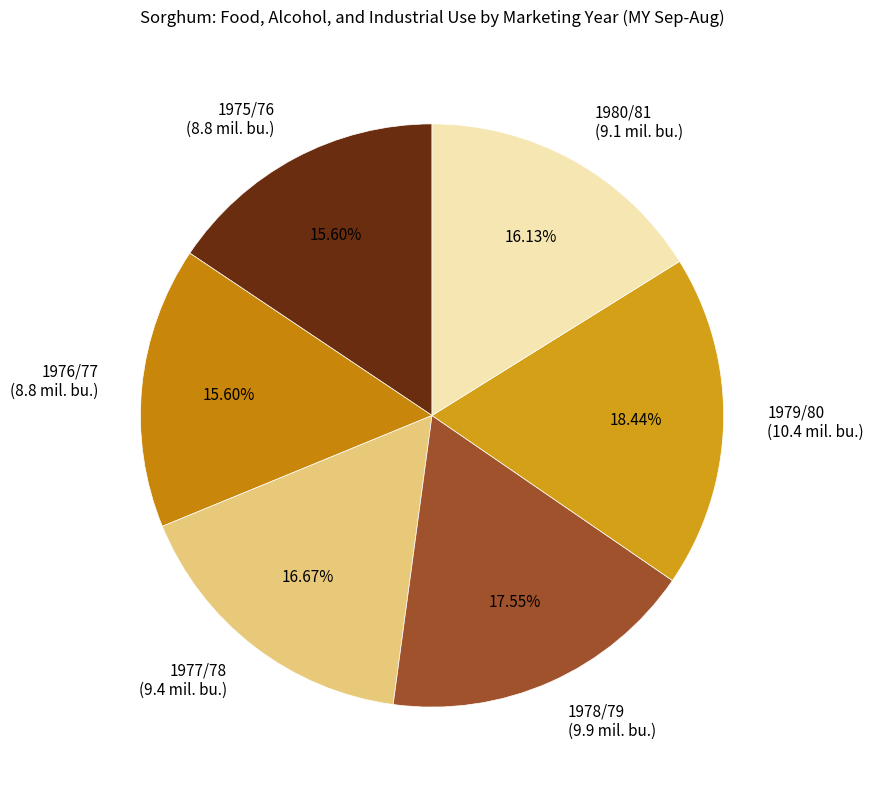

Is there a majority slice in this chart?

No